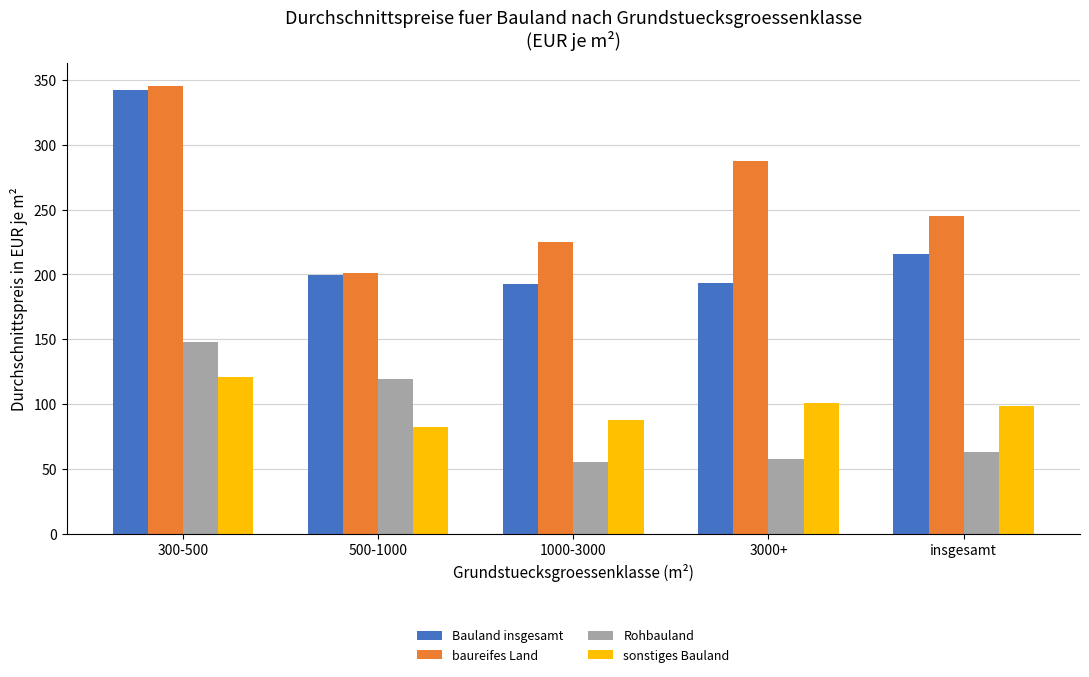

The Rohbauland series shows 55.7 at 1000-3000. True or false?

True